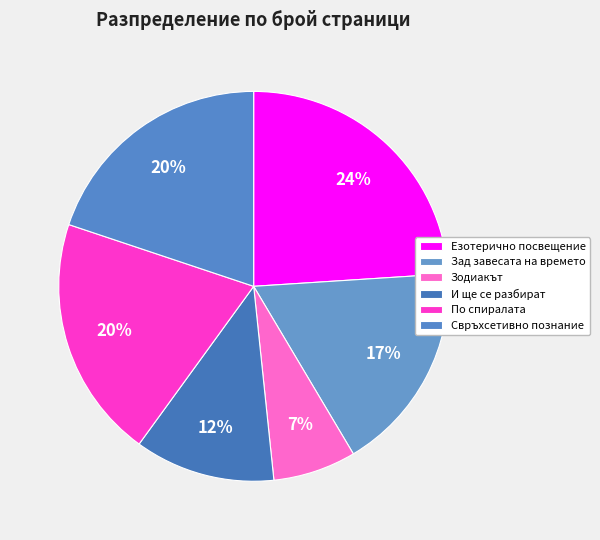

To the nearest percent, what is the difference between the largest and smallest slice percentages?

17%